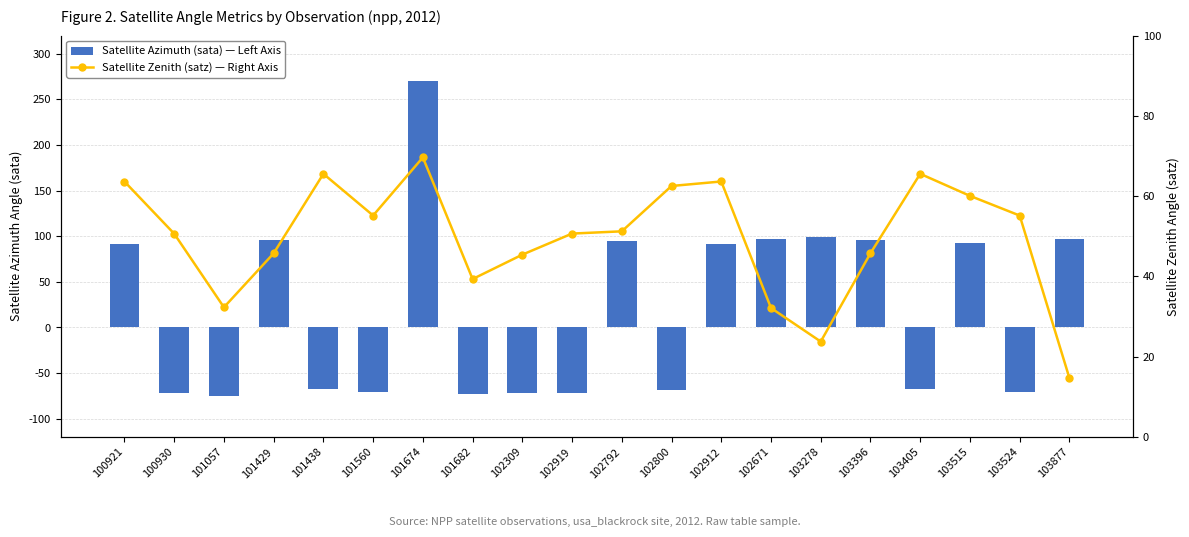

What is the difference between the maximum and second lowest values in the Satellite Azimuth (sata) — Left Axis series?

342.7